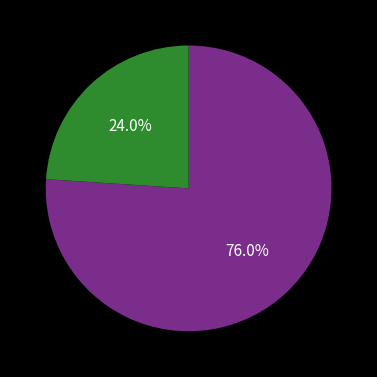

Which category has the biggest portion of the pie?

Kernhaushalte